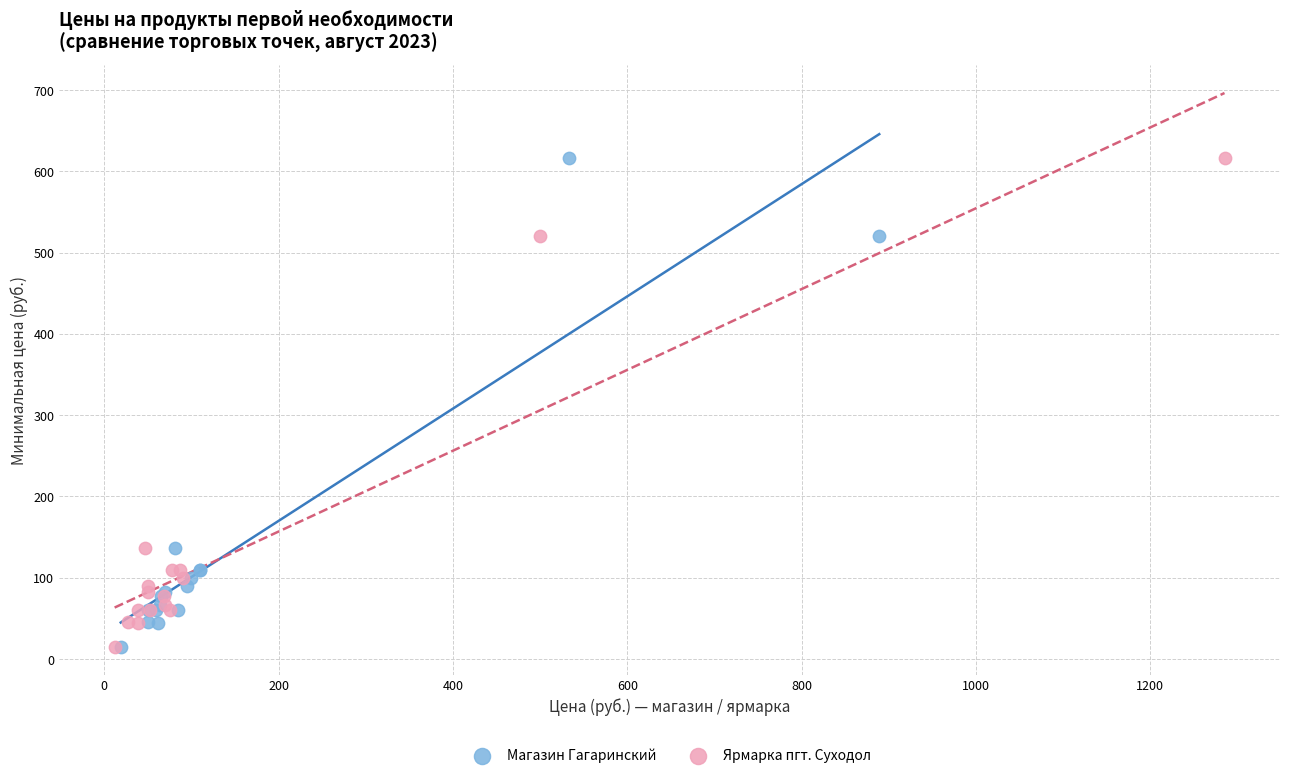

What are all the series names shown in the legend?

Магазин Гагаринский, Ярмарка пгт. Суходол